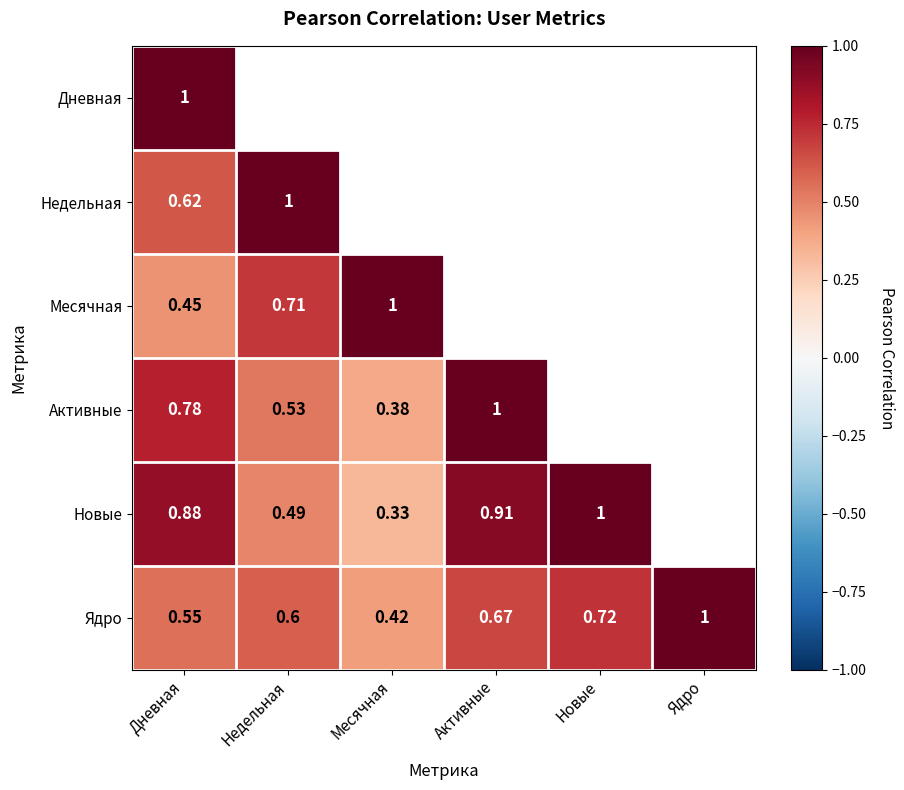

True or false: Ядро has a value of 0.4 at Ядро.

False